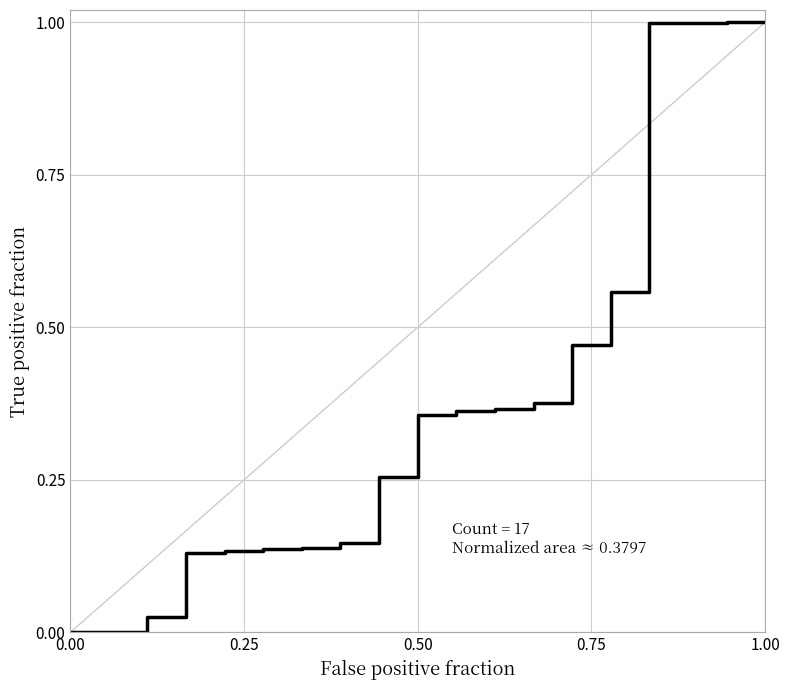

What is the difference between the maximum and minimum values?

1.0